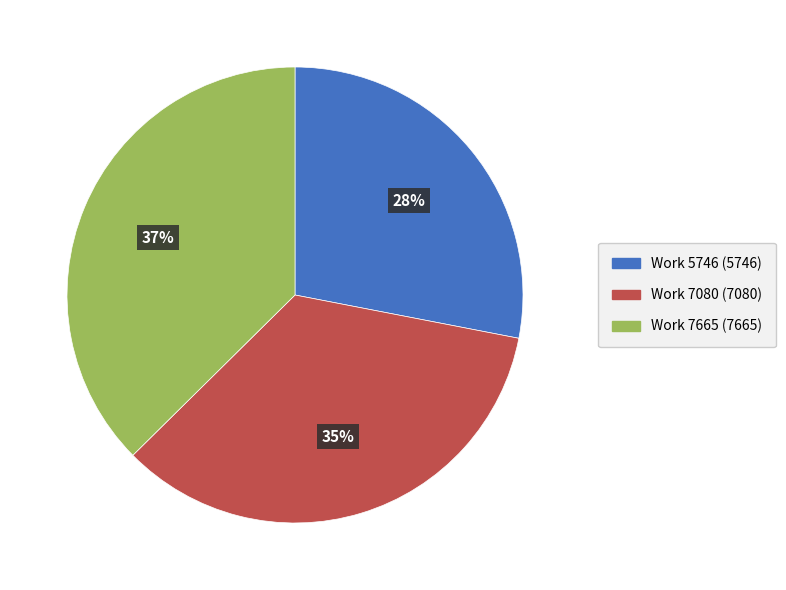

Is it true that Work 7665 is 37% of the pie?

True